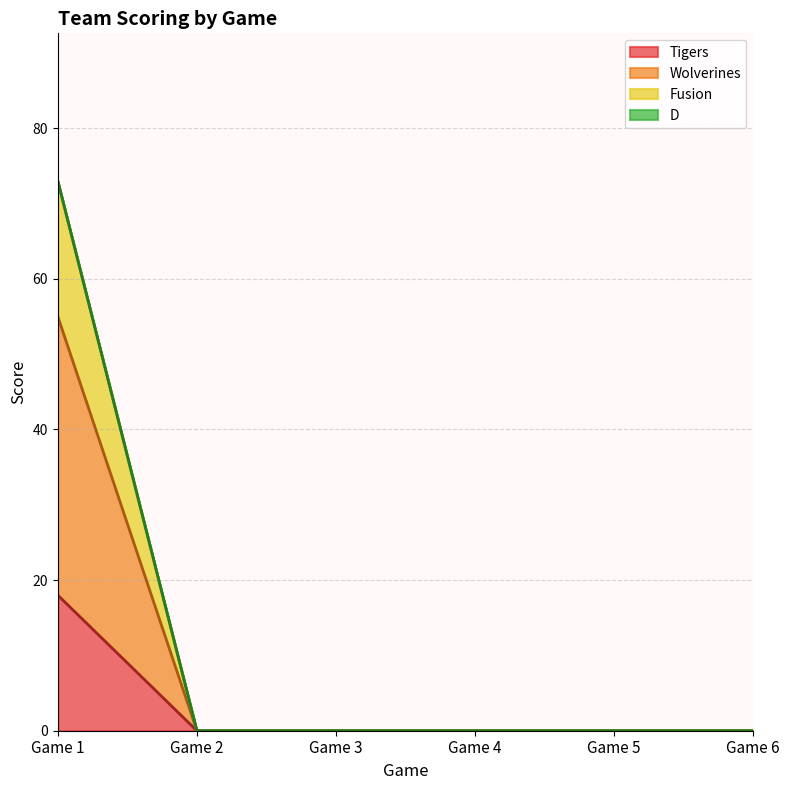

True or false: Tigers and Fusion intersect in this chart.

False